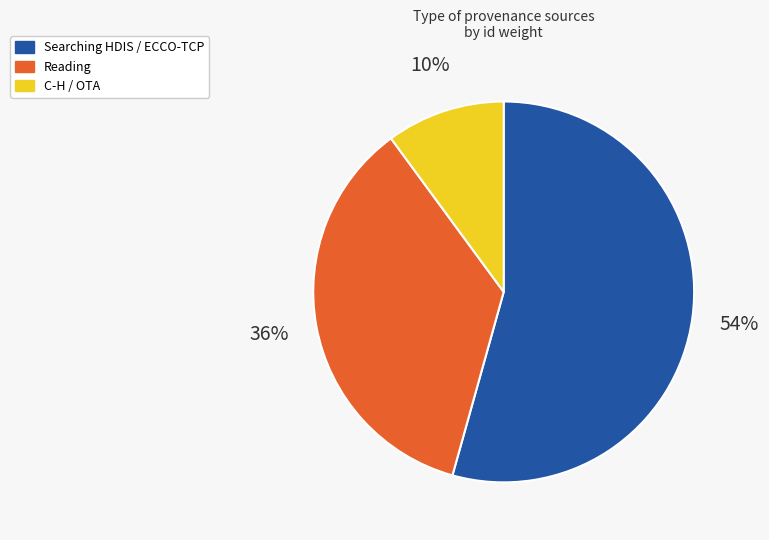

What is the ratio of the value at Reading to the value at Searching HDIS / ECCO-TCP?

0.7